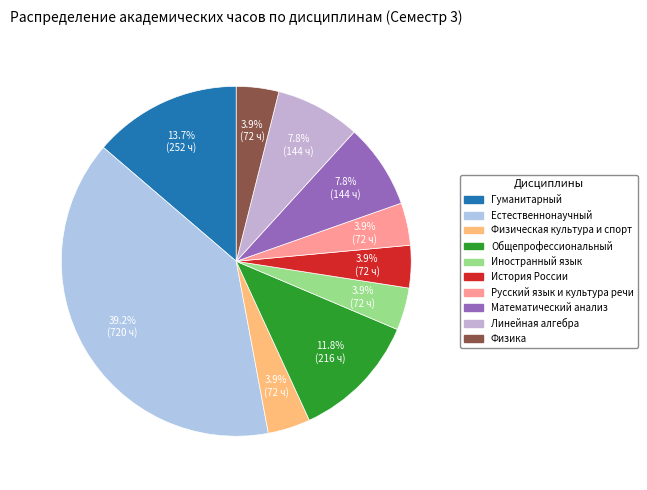

Is Общепрофессиональный the majority of the pie?

No